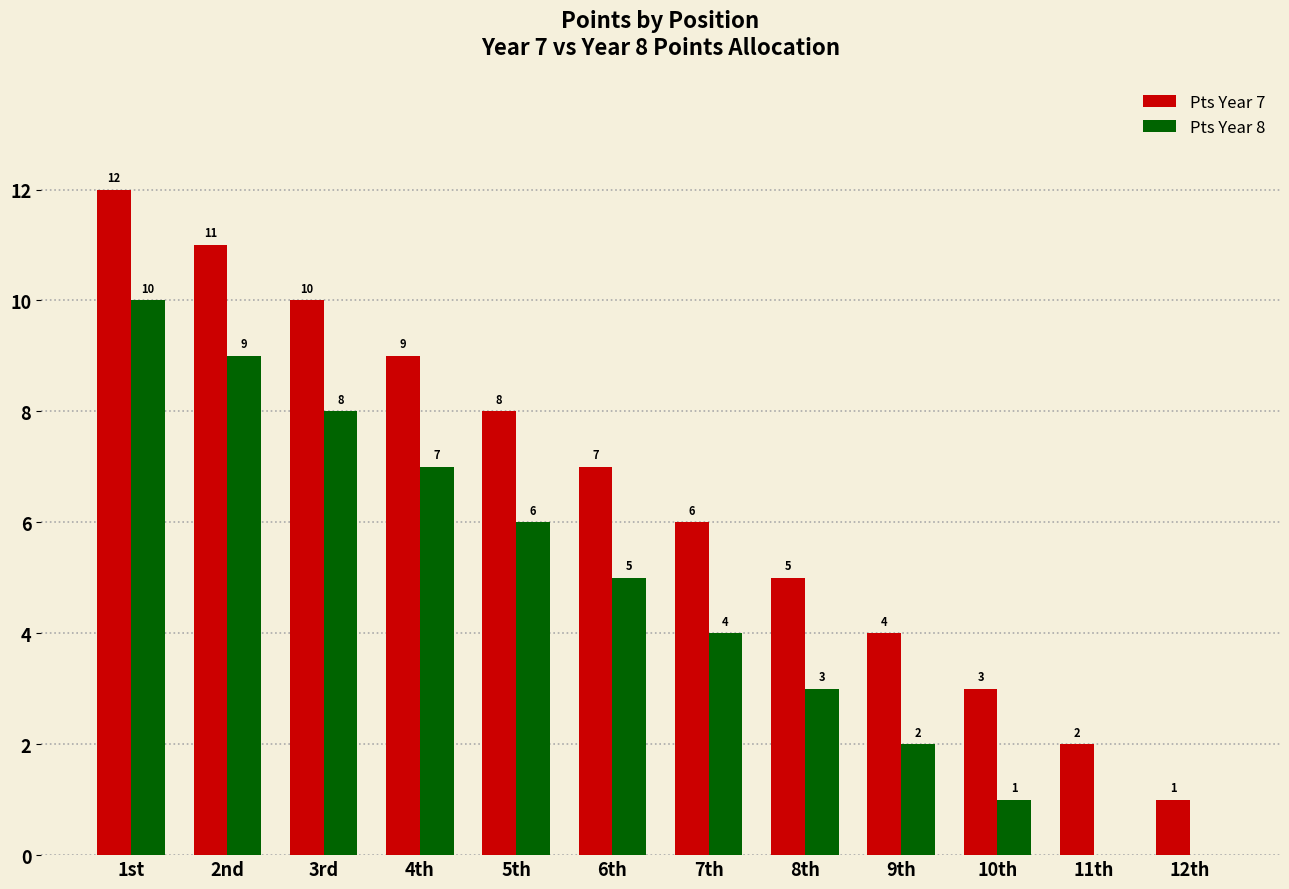

What are all the series names shown in the legend?

Pts Year 7, Pts Year 8